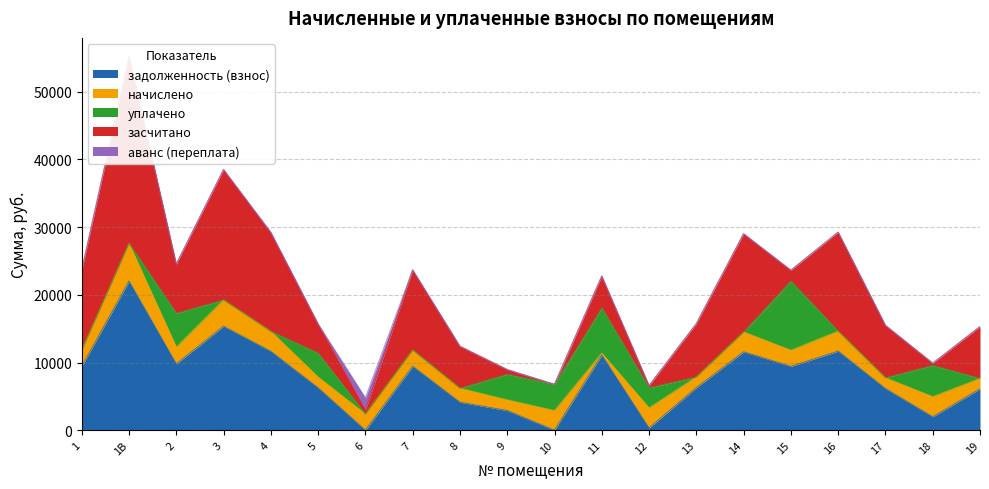

Reading right to left, transcribe all the data shown in this chart.

задолженность (взнос): 19=6105.6	18=1980.7	17=6157.6	16=11673.6	15=9427.2	14=11577.6	13=6278.4	12=329.4	11=11092.0	10=0.0	9=2902.6	8=4130.0	7=9446.4	6=0.0	5=6259.2	4=11654.4	3=15360.0	2=9792.0	1В=22022.4	1=9427.2
начислено: 19=1545.5	18=2964.6	17=1584.4	16=2954.9	15=2386.3	14=2930.6	13=1589.2	12=2964.6	11=293.5	10=2901.4	9=1574.6	8=2065.5	7=2391.1	6=2391.1	5=1584.4	4=2950.0	3=3888.0	2=2478.6	1В=5574.4	1=2386.3
уплачено: 19=0.0	18=4620.1	17=10.2	16=0.0	15=10222.6	14=0.0	13=0.0	12=2965.8	11=6678.7	10=3868.0	9=3786.3	8=0.0	7=0.0	6=0.0	5=3539.6	4=0.0	3=0.0	2=5000.0	1В=0.0	1=0.0
засчитано: 19=7651.1	18=325.2	17=7731.7	16=14628.5	15=1590.8	14=14508.2	13=7867.6	12=328.2	11=4706.8	10=0.0	9=690.9	8=6195.5	7=11837.5	6=613.9	5=4303.9	4=14604.4	3=19248.0	2=7270.6	1В=27596.8	1=11813.5
аванс (переплата): 19=0.0	18=0.0	17=0.0	16=0.0	15=0.0	14=0.0	13=0.0	12=0.0	11=0.0	10=0.1	9=0.0	8=0.0	7=0.0	6=1777.2	5=0.0	4=0.0	3=0.0	2=0.0	1В=0.0	1=0.0